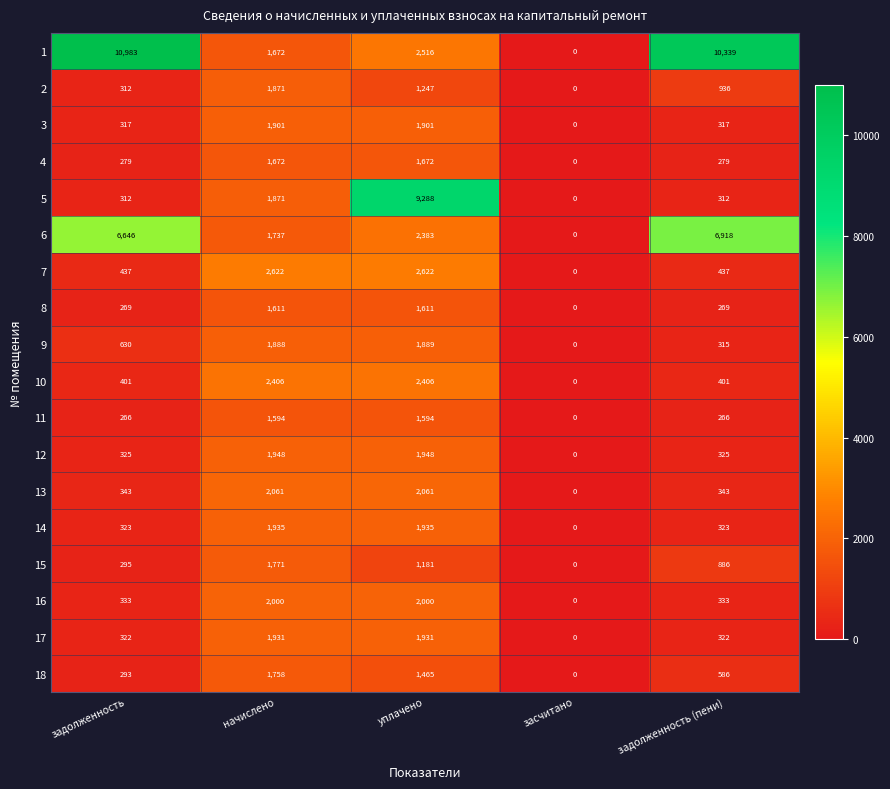

Rank the categories by 2 value from highest to lowest.

начислено, уплачено, задолженность (пени), задолженность, засчитано